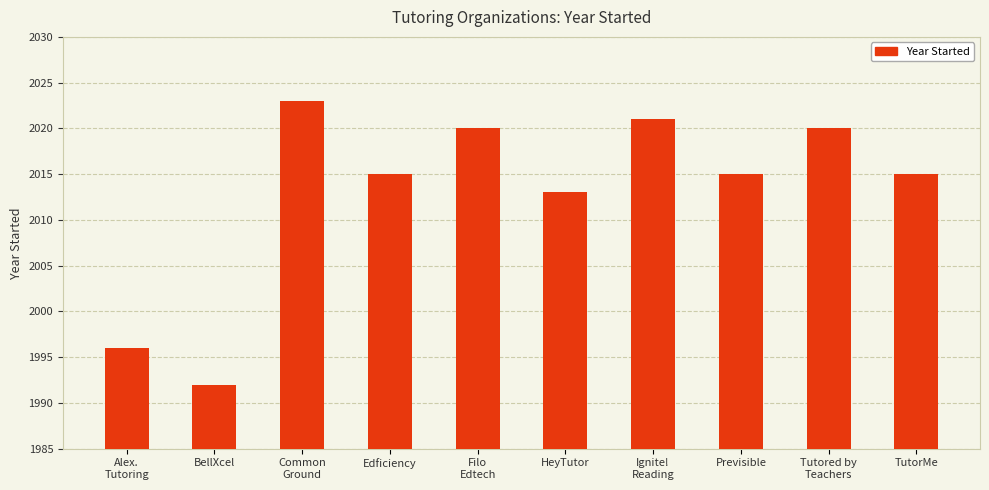

True or false: the data shows 2715 at TutorMe.

False